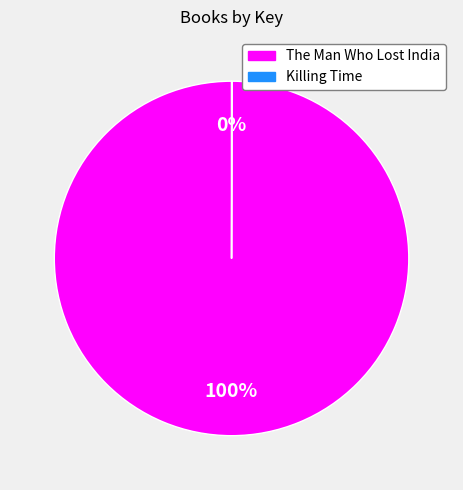

To the nearest percent, what is the average slice percentage?

50%